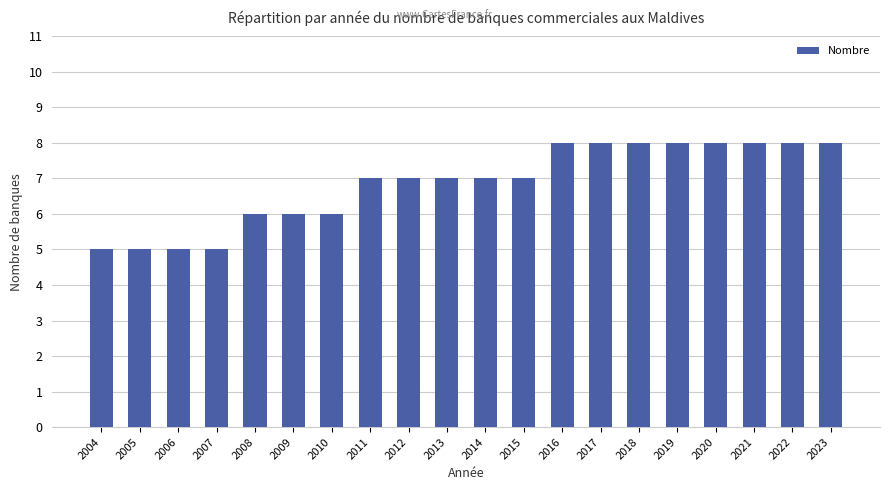

Is it true that the value at 2011 is 7?

True